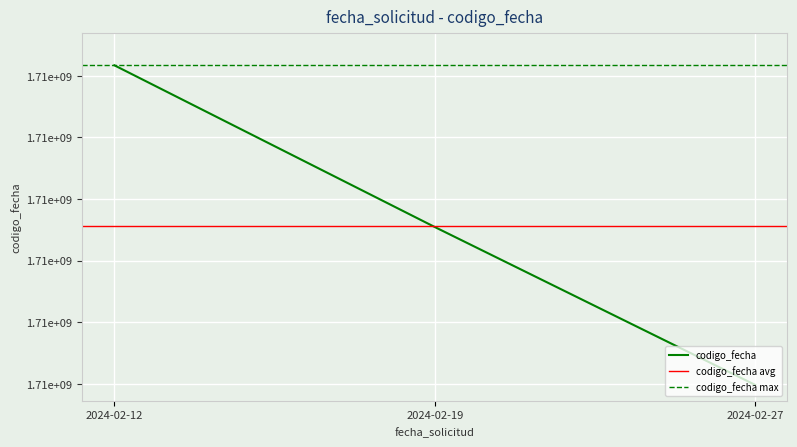

What is the difference between the second highest and minimum values?

512393